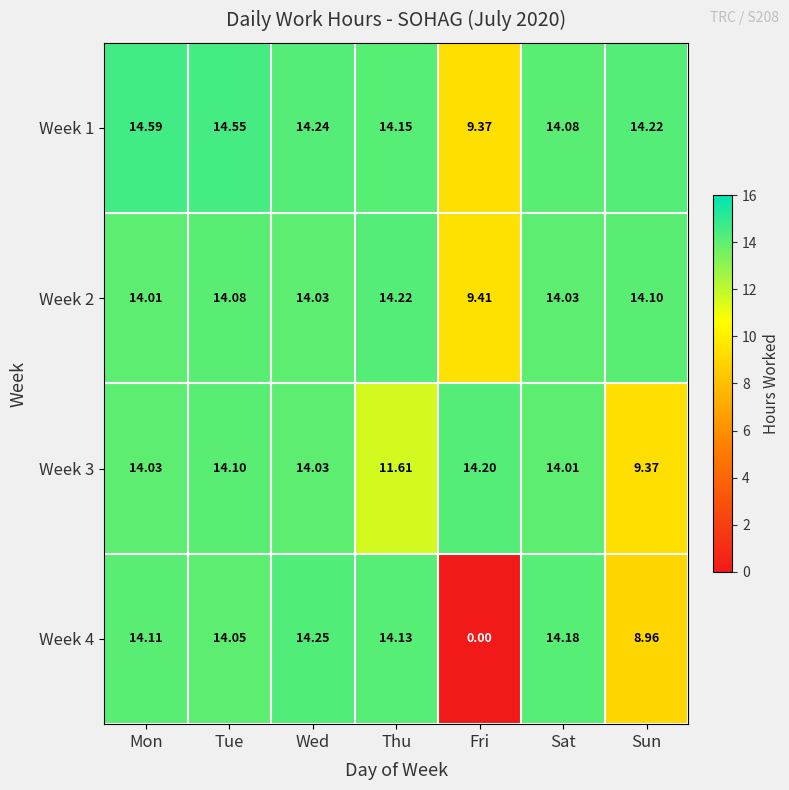

Which category has the highest value across all series?

Mon